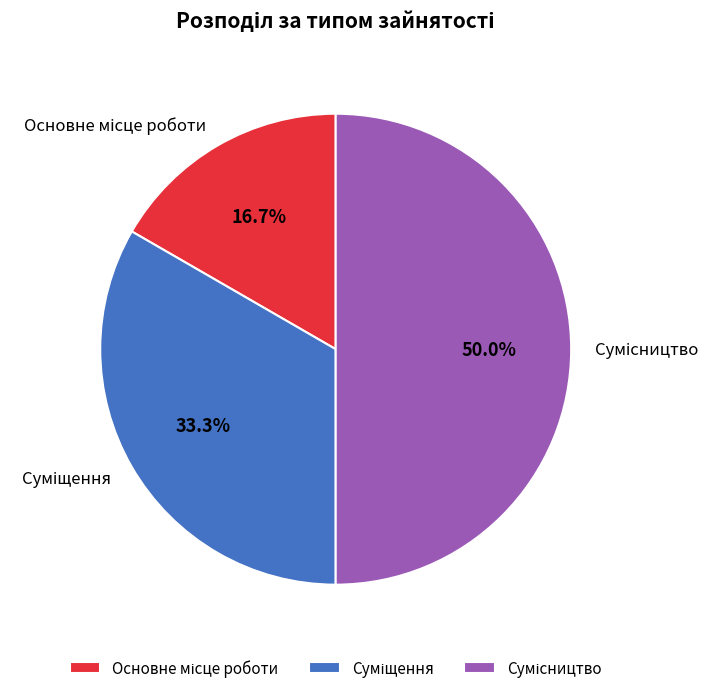

To the nearest percent, what is the difference between the largest and smallest slice percentages?

33%